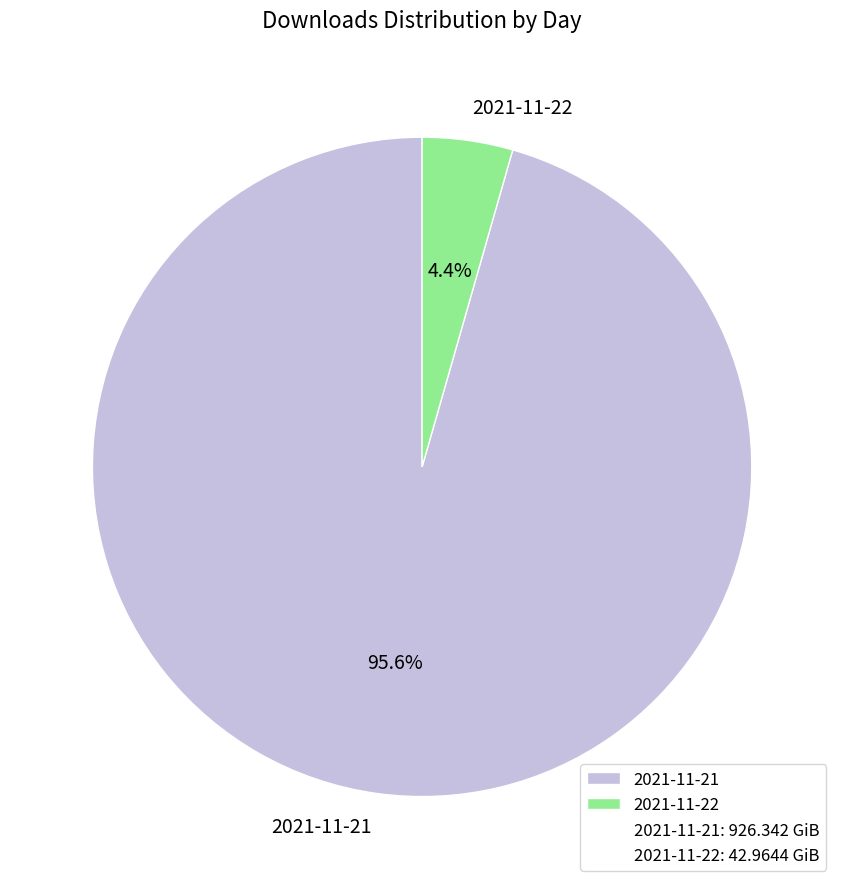

To the nearest percent, what is the difference between the largest and smallest slice percentages?

91%